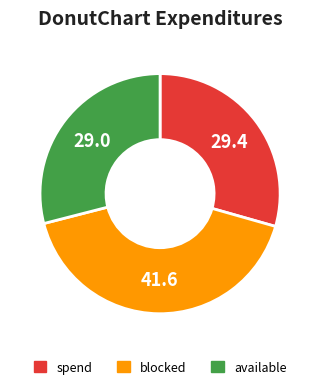

True or false: spend accounts for 23% of the total.

False